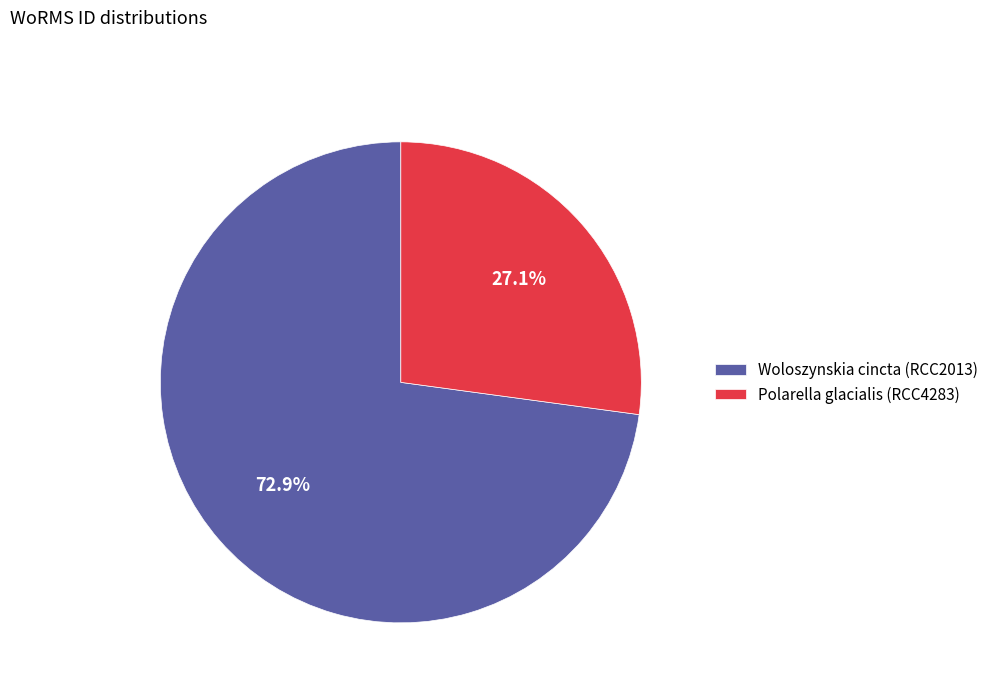

Which has a higher value, Woloszynskia cincta (RCC2013) or Polarella glacialis (RCC4283)?

Woloszynskia cincta (RCC2013)